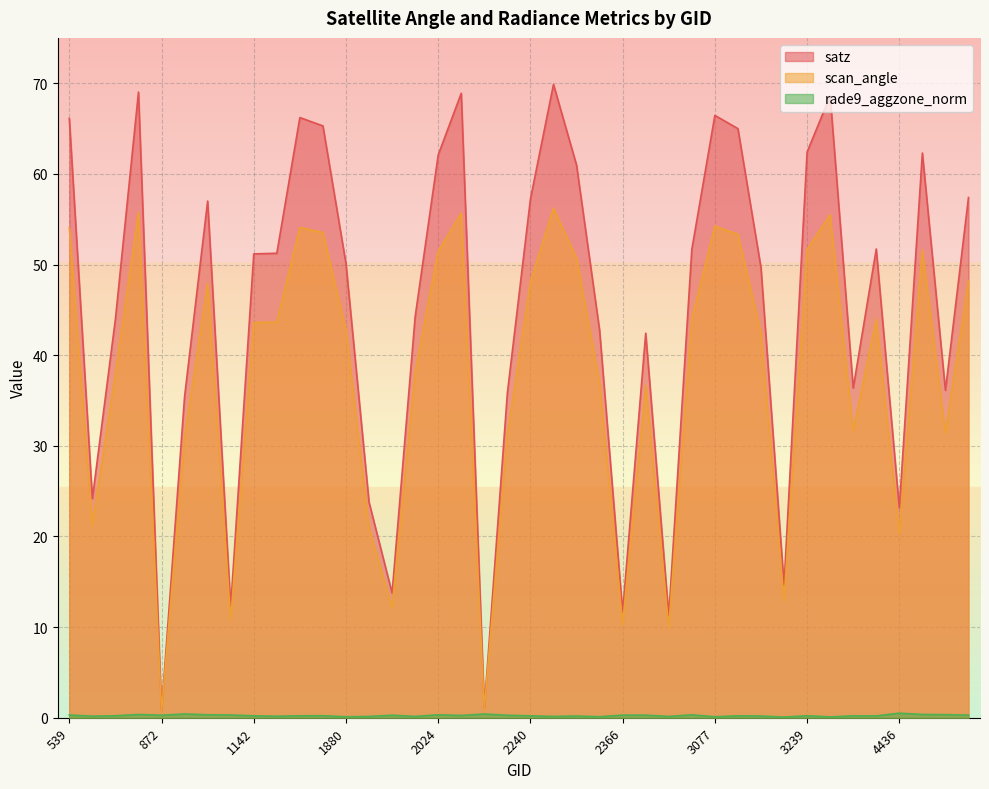

What is the sum of all scan_angle values?

1497.5